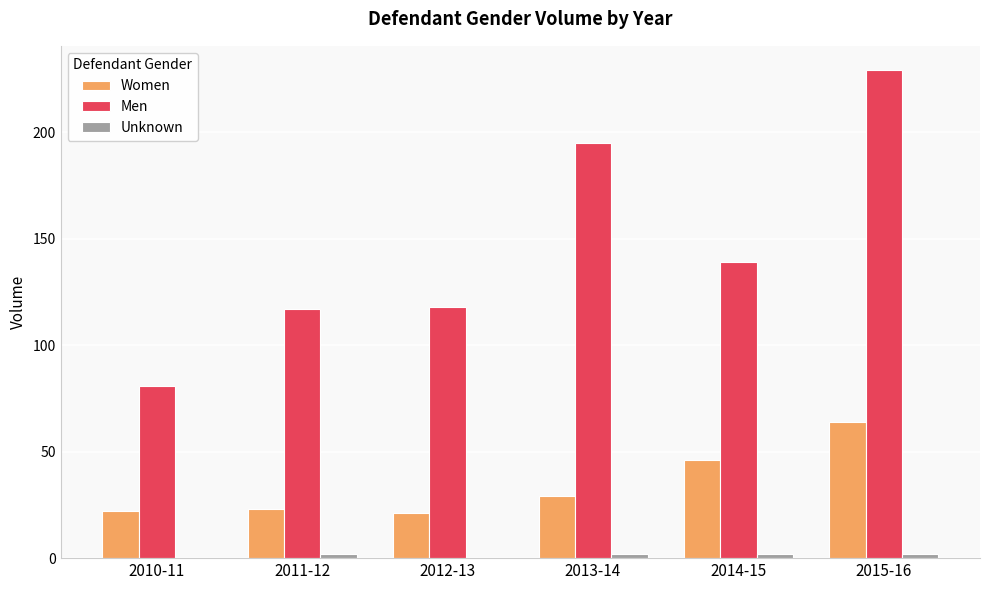

How many groups of bars are there?

6